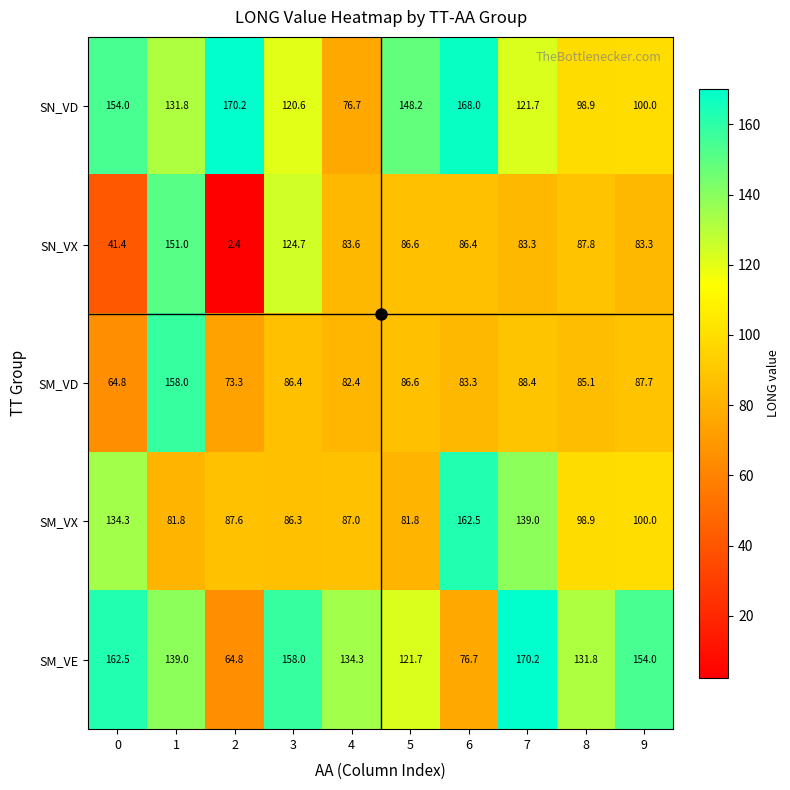

True or false: SM_VE has a value of 255.9 at 0.

False